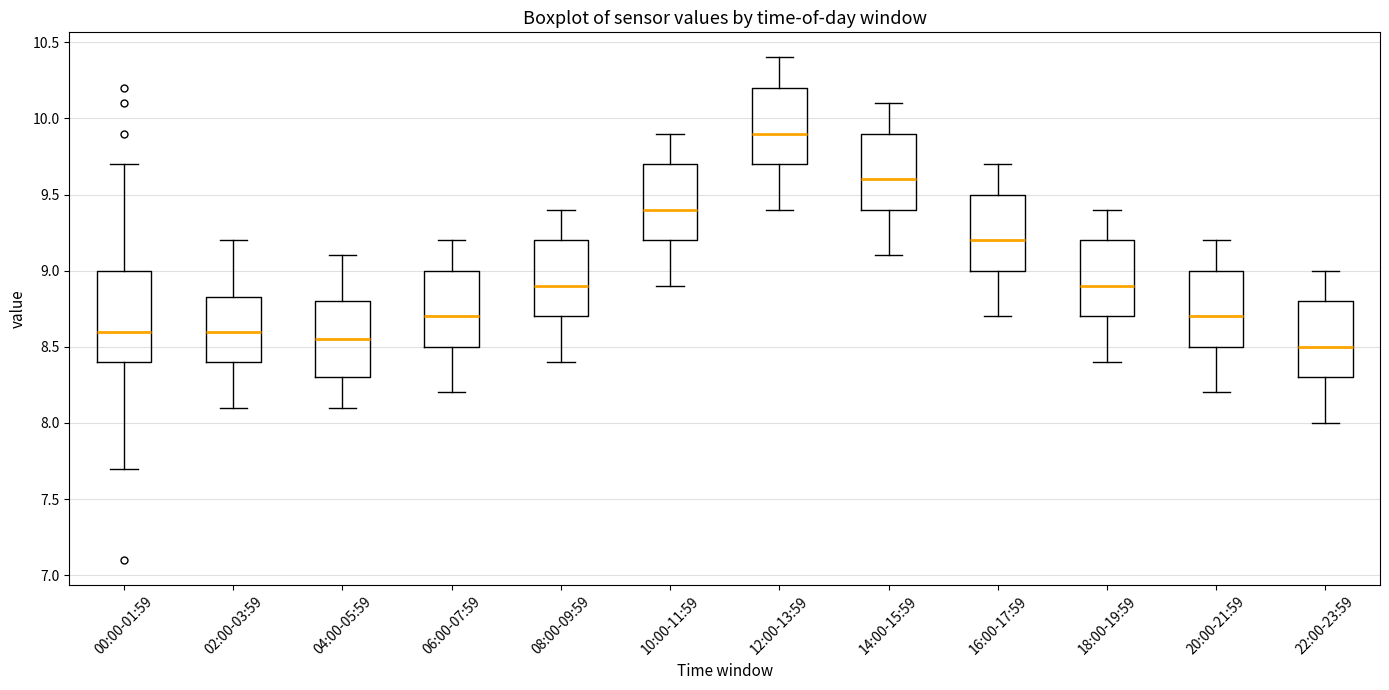

Where is the upper edge of the box for 04:00-05:59 on the y-axis? The values are not printed on the chart, so give them approximately, as read against the axis.

8.80